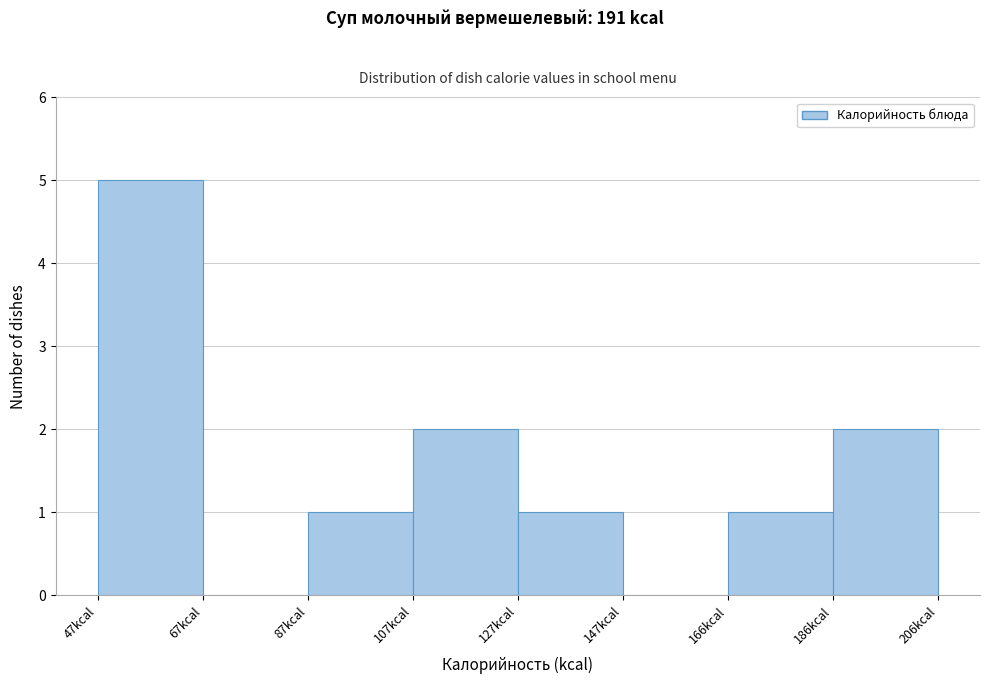

Reading left to right, transcribe this chart: for each bar, give the range it covers on the x-axis and its height. Neither the bar edges nor the heights are printed on the chart, so give them approximately, as read against the axes.

48 to 66: 5
66 to 86: 0
86 to 106: 1
106 to 126: 2
126 to 146: 1
146 to 166: 0
166 to 186: 1
186 to 206: 2